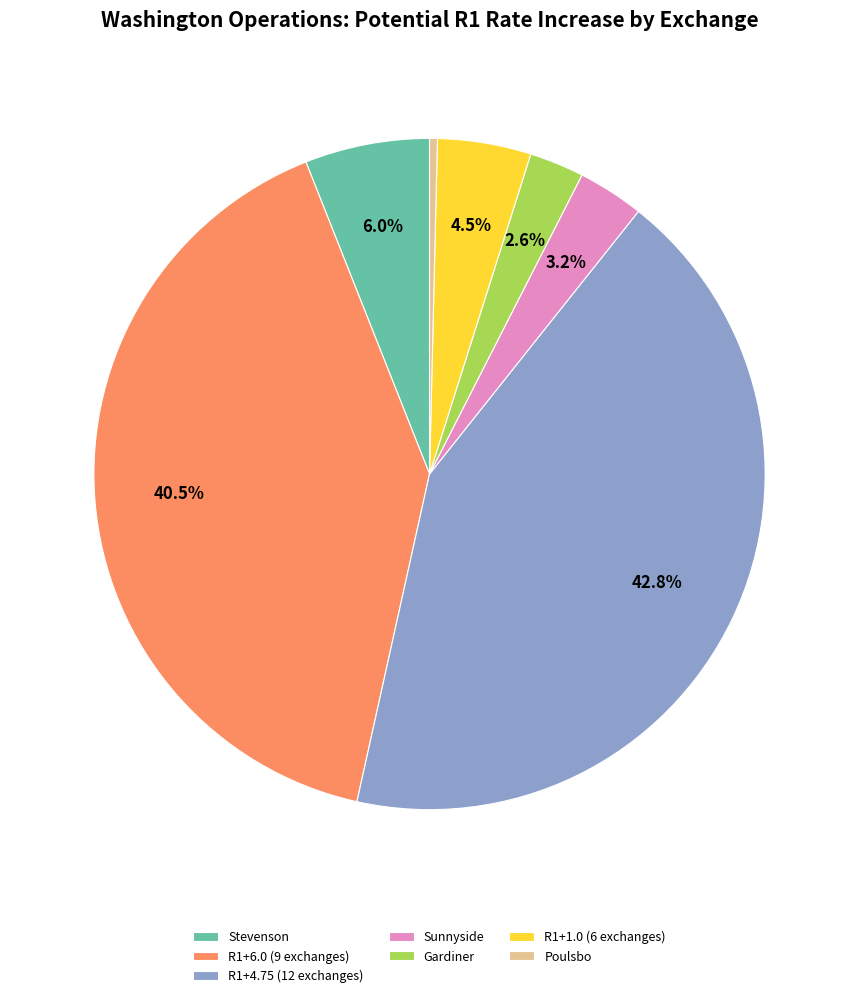

Between Stevenson and Poulsbo, which is larger?

Stevenson